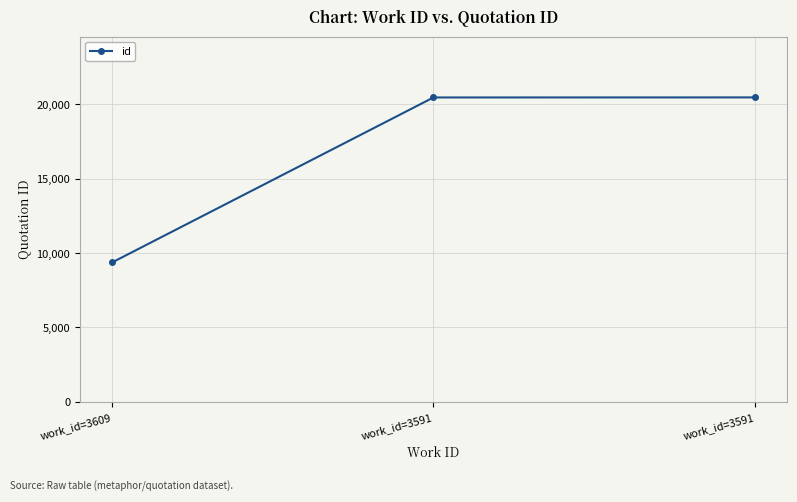

What is the sum of all values?

50303